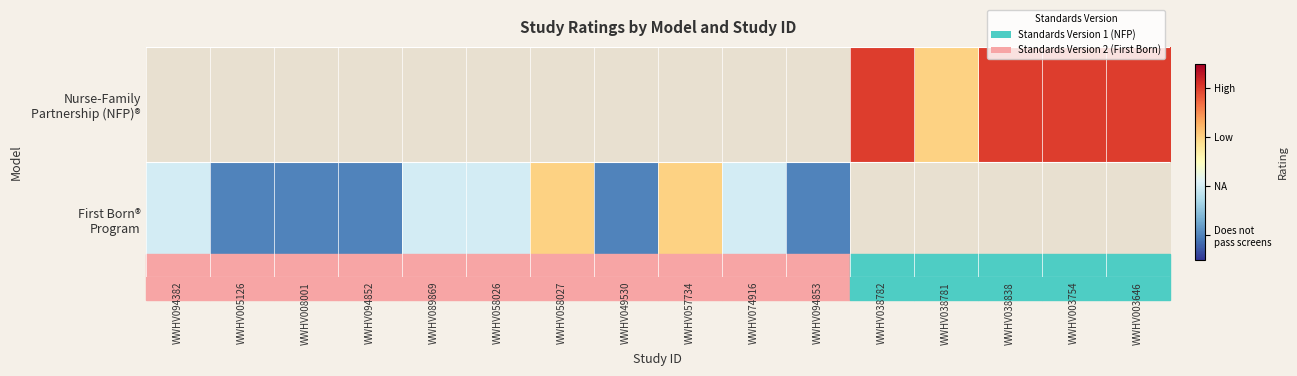

Rank the categories by First Born® Program value from lowest to highest.

WWHV005126, WWHV008001, WWHV094852, WWHV049530, WWHV094853, WWHV094382, WWHV089869, WWHV058026, WWHV074916, WWHV058027, WWHV057734, WWHV038782, WWHV038781, WWHV038838, WWHV003754, WWHV003646